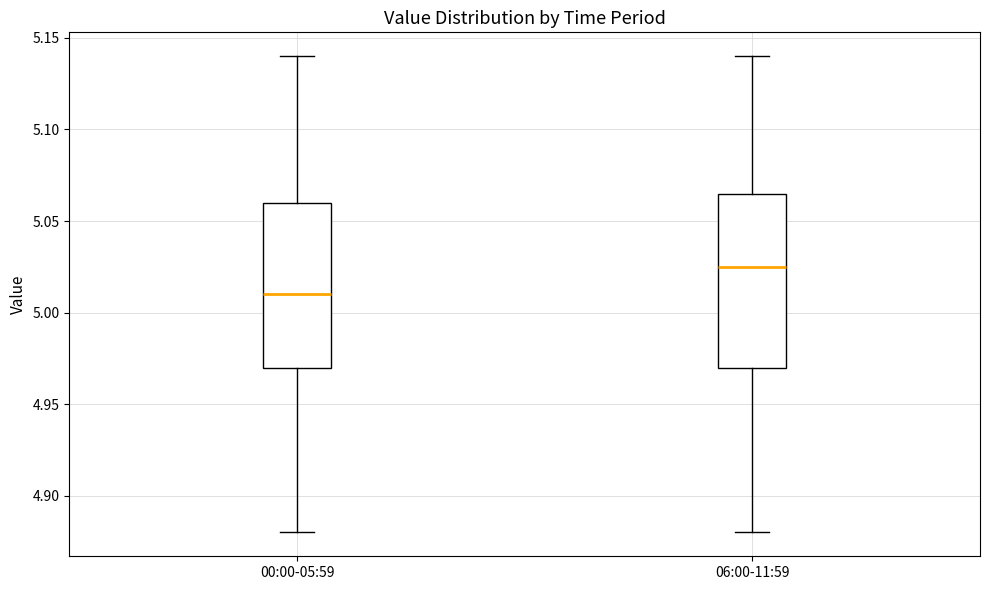

Which box has the lowest median line?

00:00-05:59